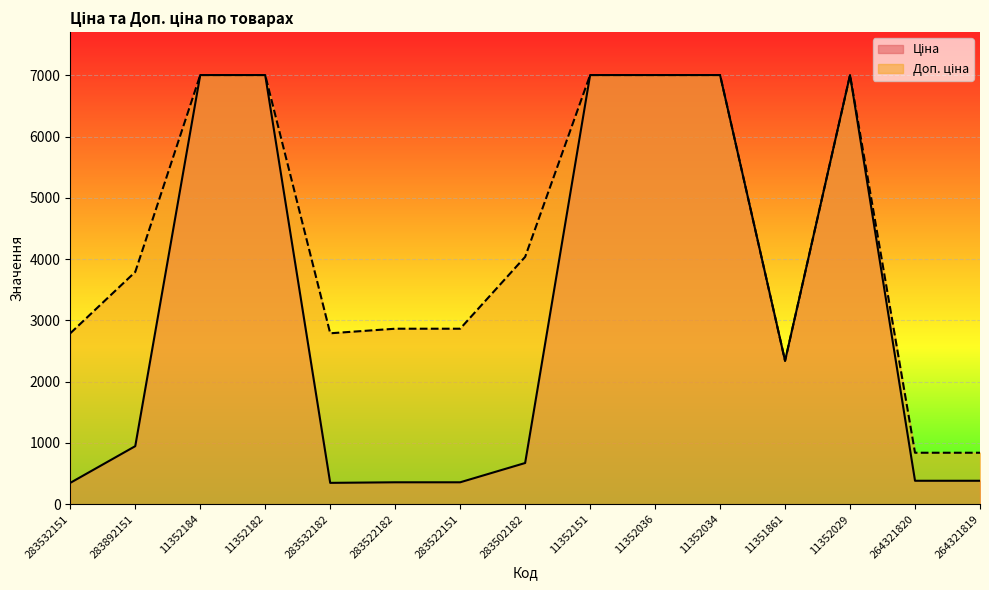

At which category is the sum across all series the highest?

11352184